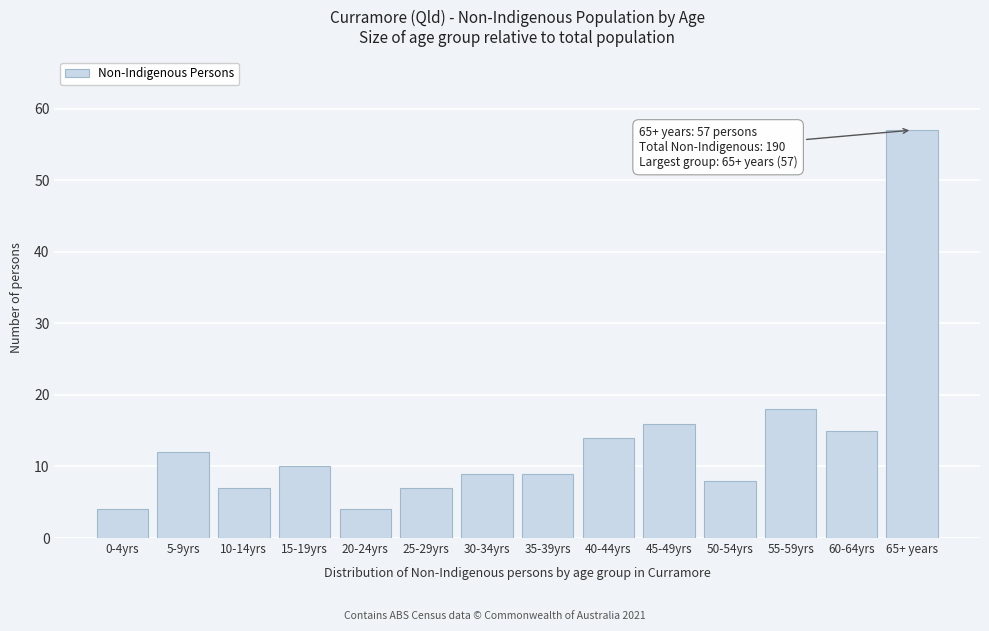

Reading left to right, list all the values displayed in this chart.

4	12	7	10	4	7	9	9	14	16	8	18	15	57